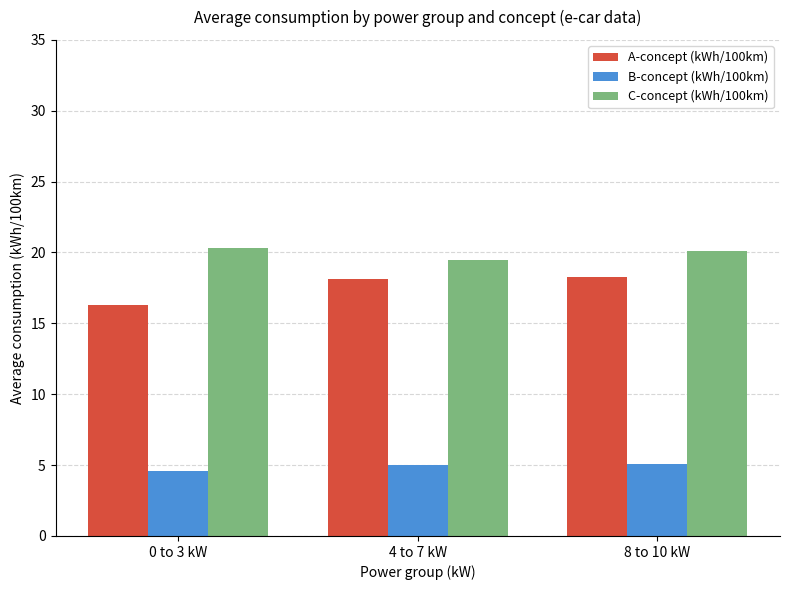

Is it true that B-concept (kWh/100km) equals 5.1 at 8 to 10 kW?

True